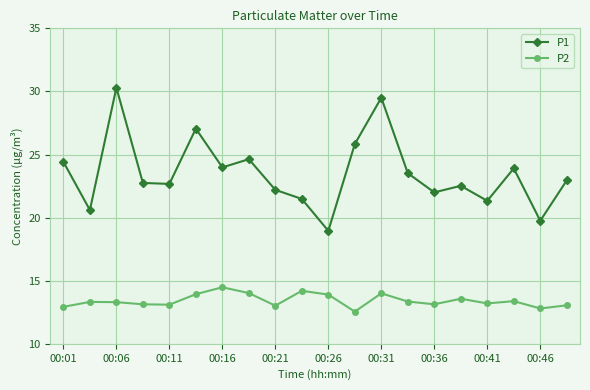

What is the minimum value shown in the chart?

12.6